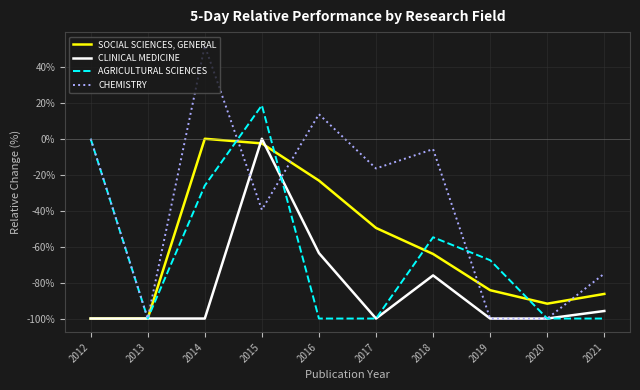

At which label is CLINICAL MEDICINE closest to -50?

2016